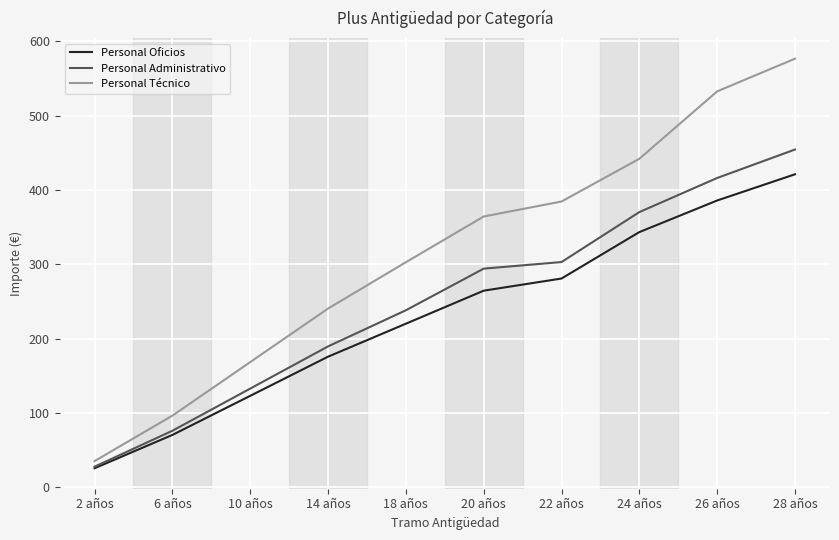

What is the difference between the highest and lowest values at 24 años?

98.7